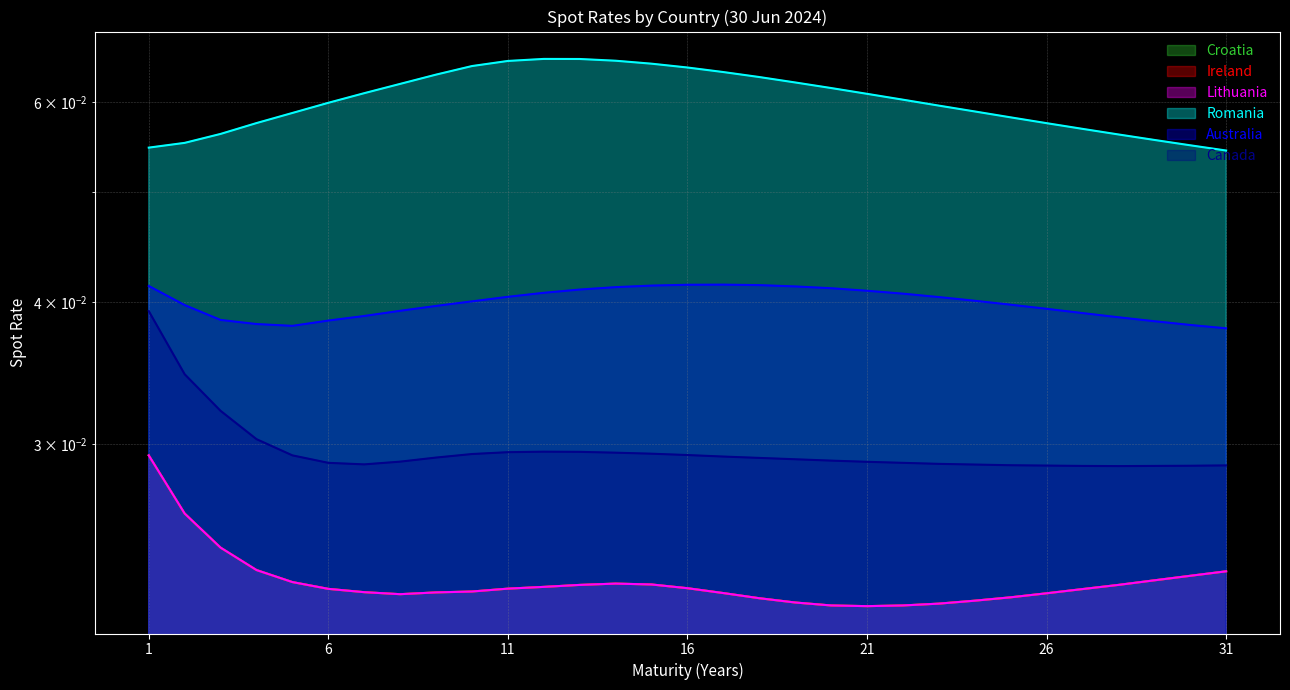

True or false: Ireland and Romania intersect in this chart.

False